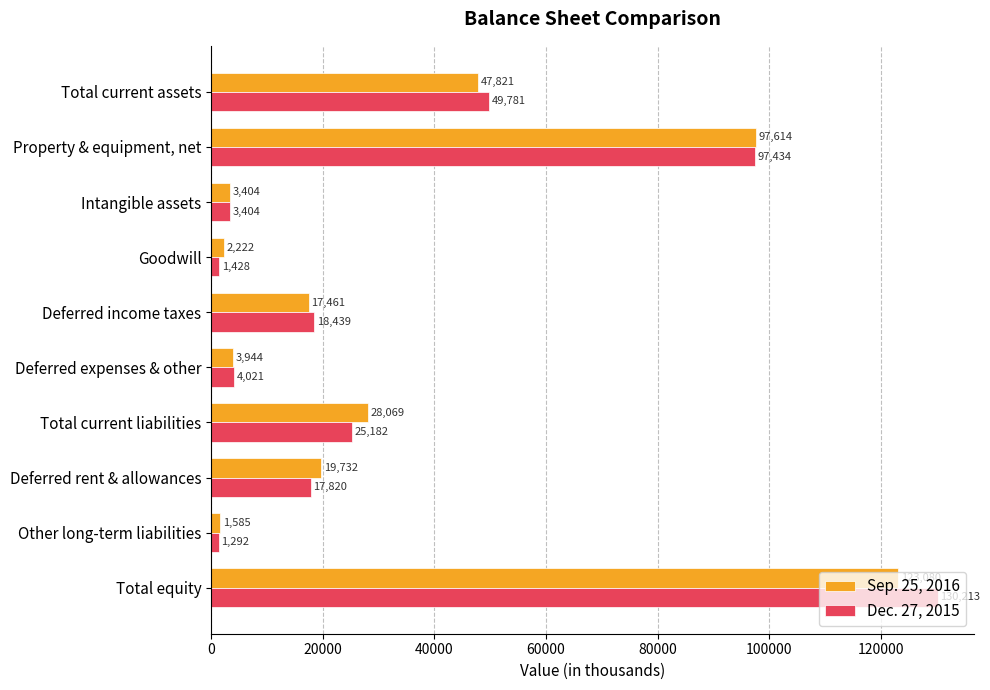

How many data points in Sep. 25, 2016 are less than 19732?

5